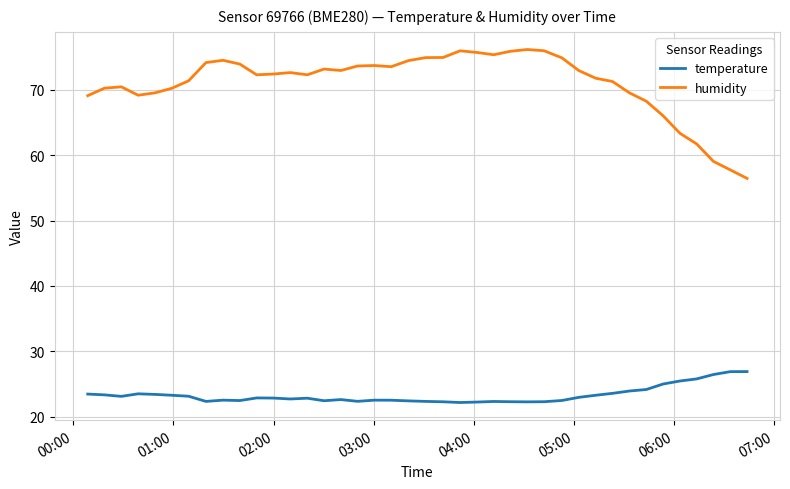

True or false: humidity and temperature intersect in this chart.

False